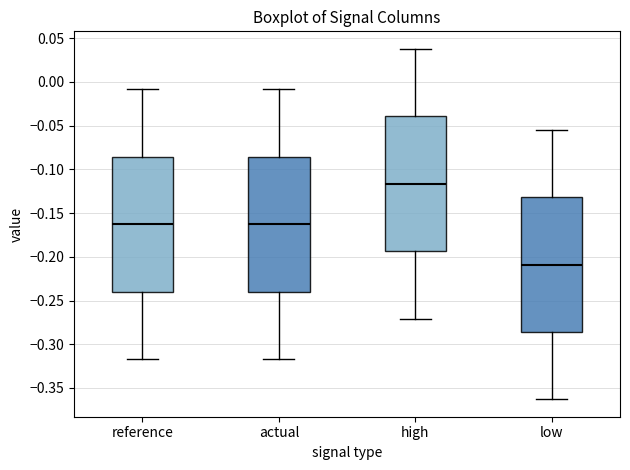

Where does the lower whisker of the box for reference end on the y-axis? The values are not printed on the chart, so give them approximately, as read against the axis.

-0.315